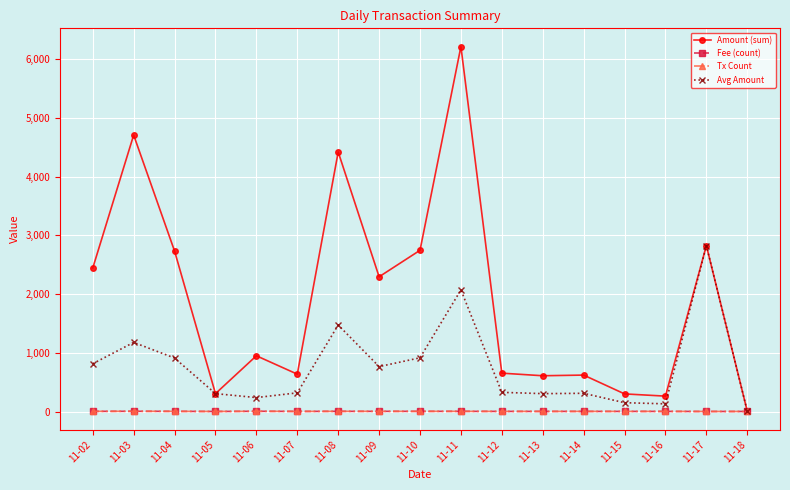

Which series has the widest spread of values?

Amount (sum)